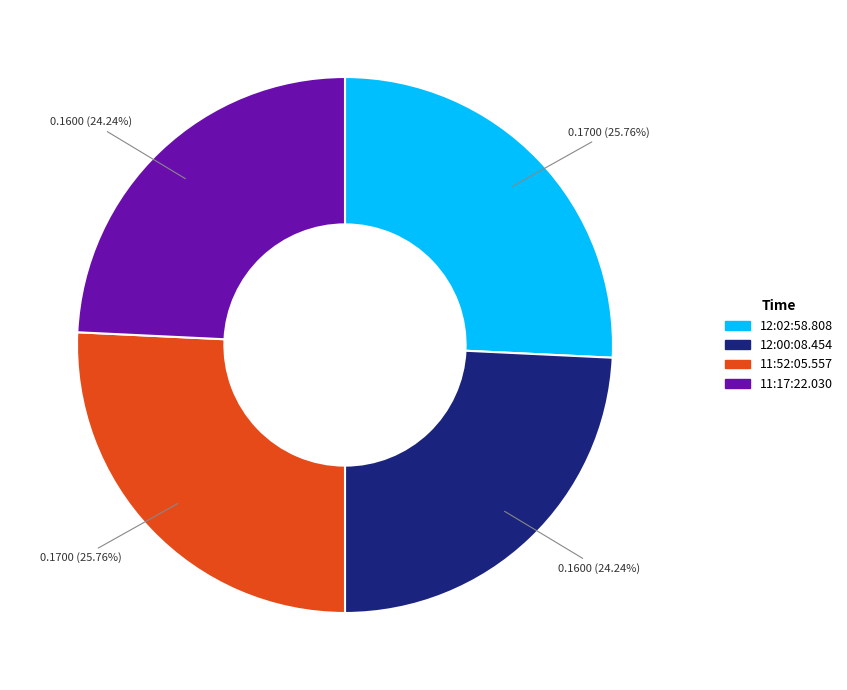

How many slices are in this pie chart?

4